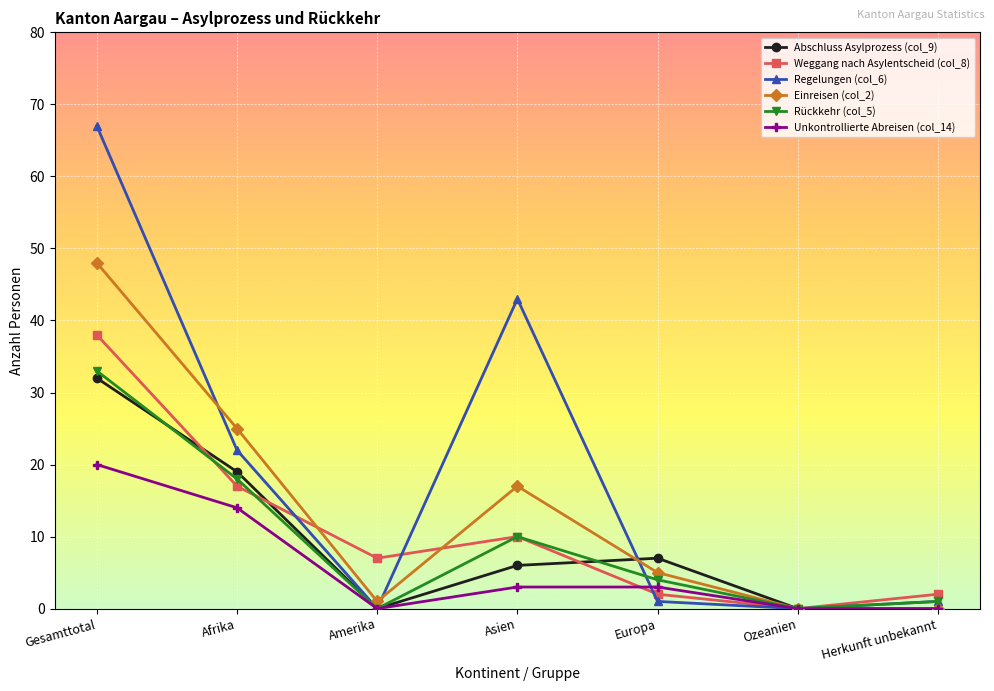

What is the difference between the highest and lowest values at Gesamttotal?

47